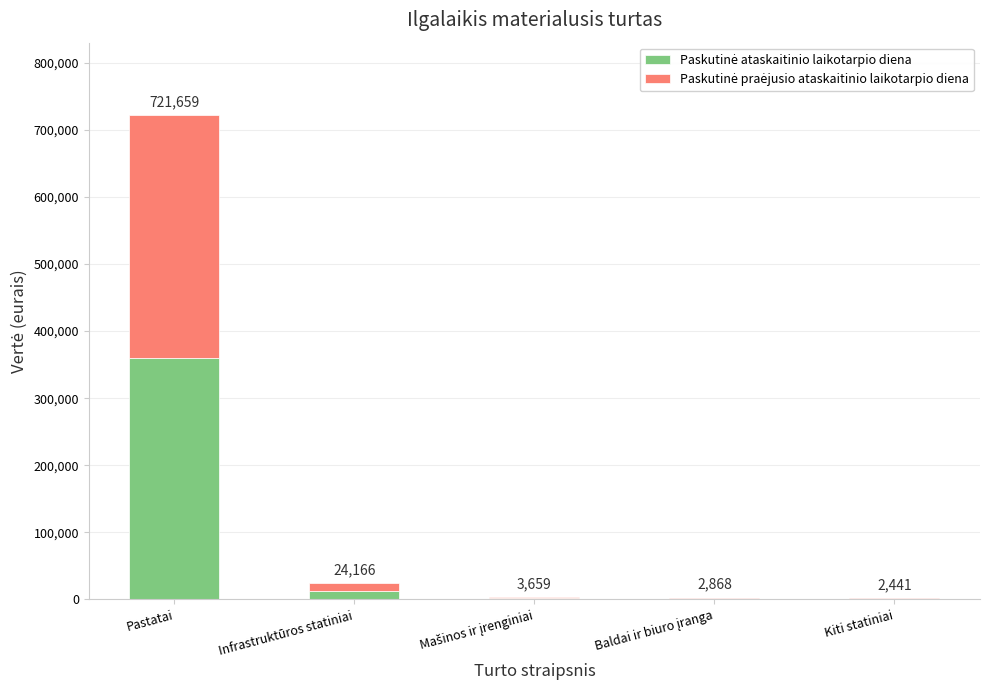

What is the label of the 4th bar from the right?

Infrastruktūros statiniai